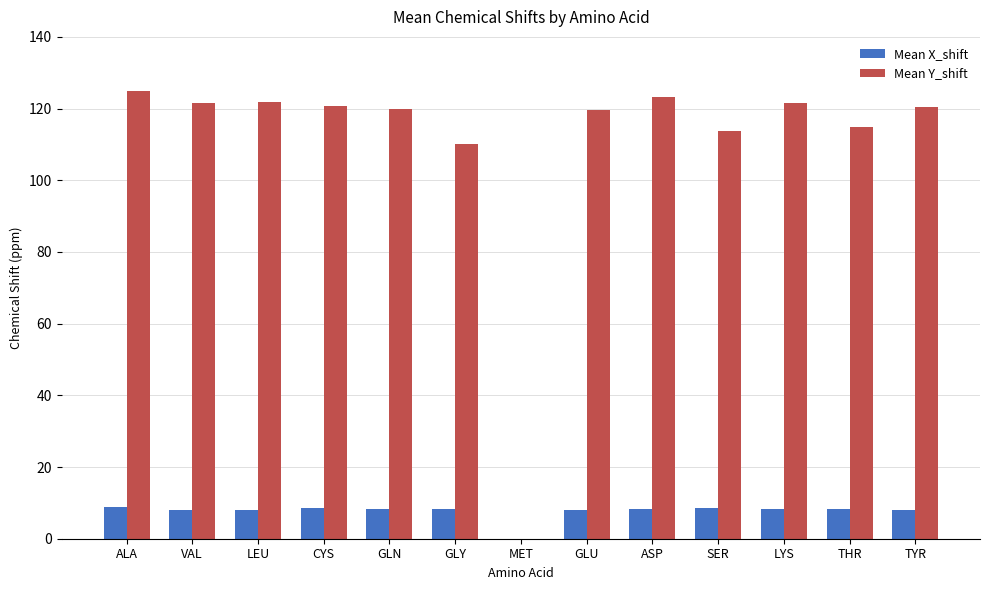

What is the total value across all series at VAL?

129.6